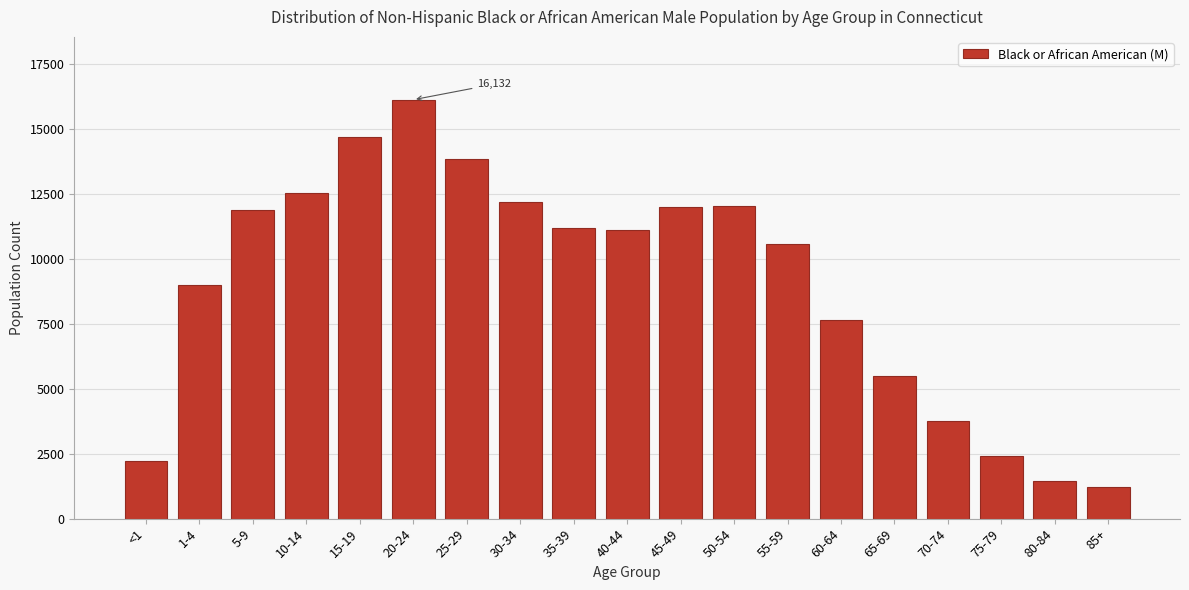

Which has a higher value, 15-19 or 25-29?

15-19